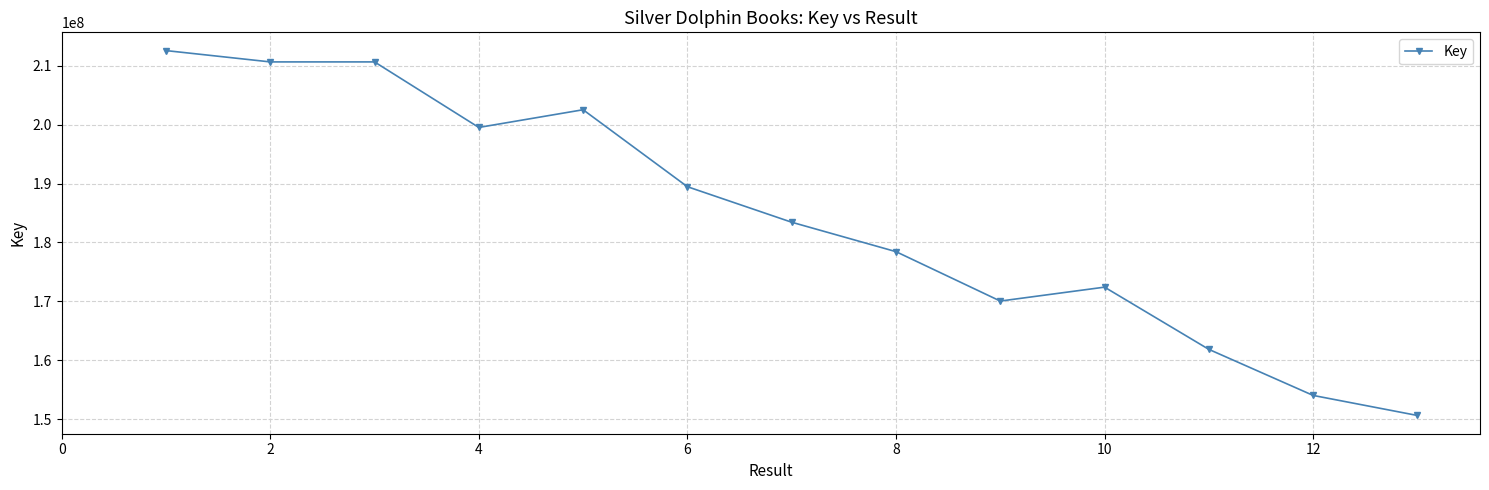

What is the value of the 2nd point from the left?

210655124